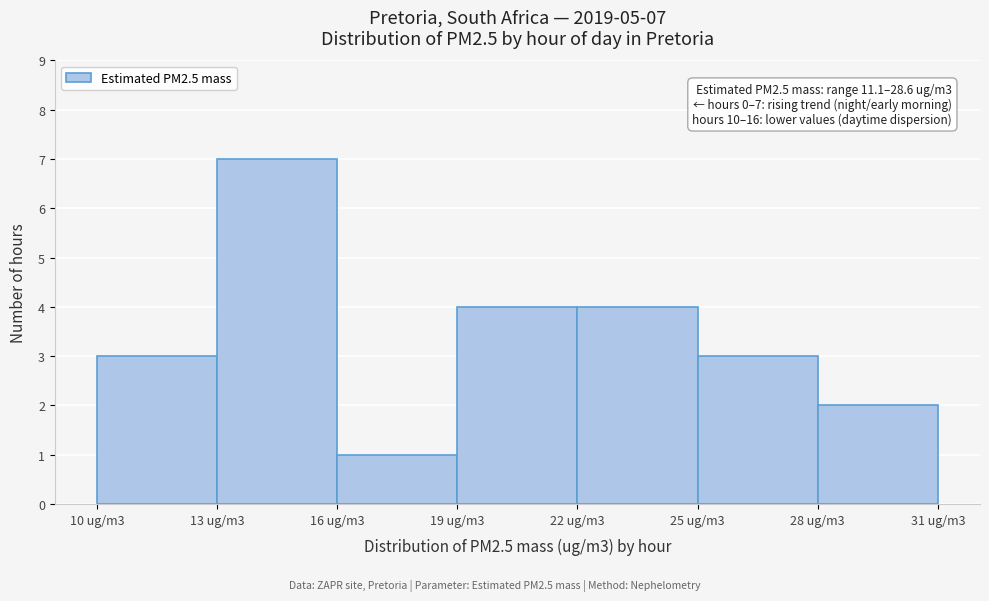

Reading left to right, transcribe all the data shown in this chart.

3	7	1	4	4	3	2